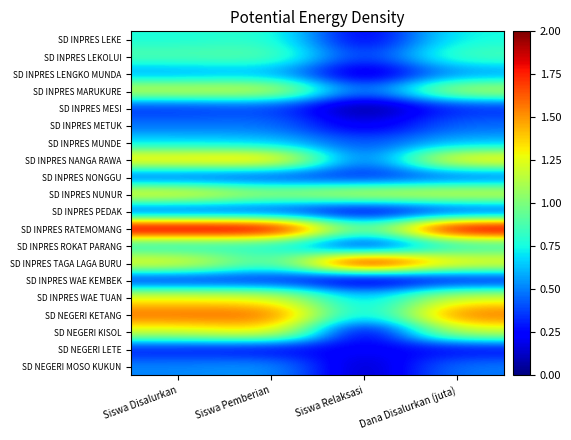

What is the spread (max minus min) of values at Siswa Pemberian?

1.8